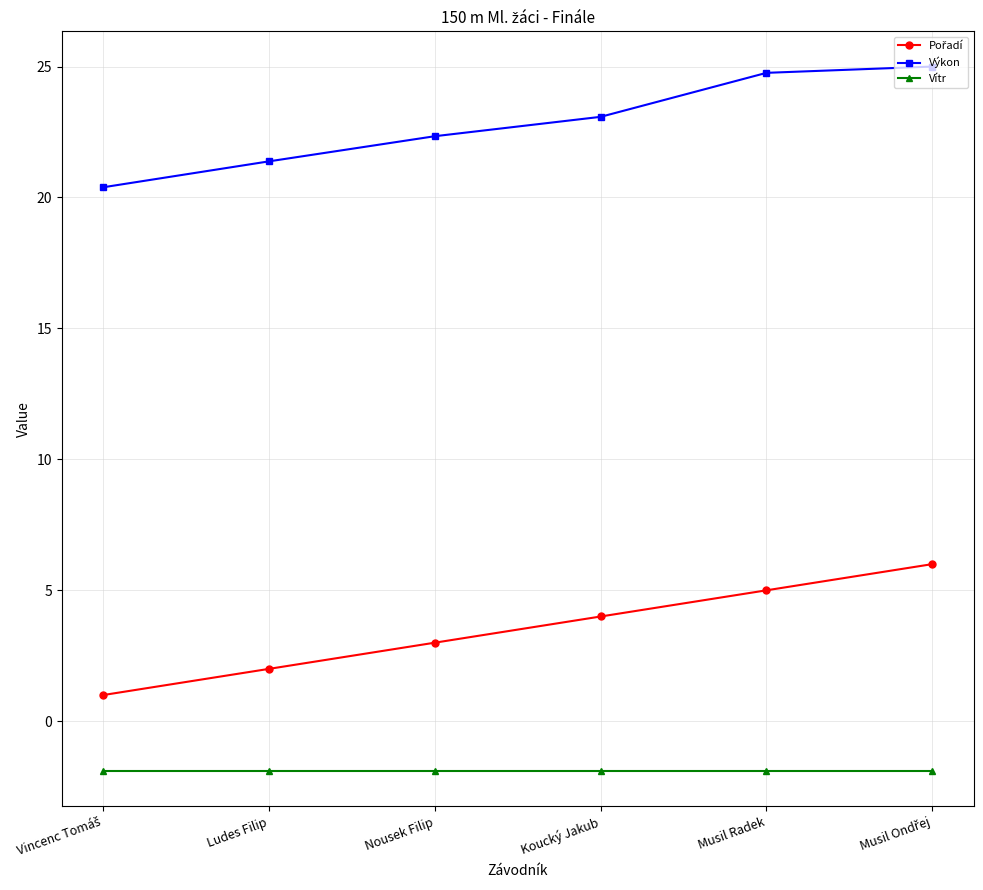

True or false: Výkon has more than 2 interior local peaks.

False